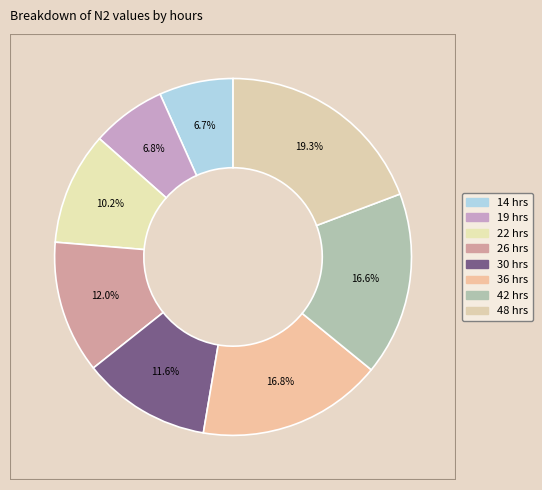

The 26 slice represents 12% of the pie. True or false?

True